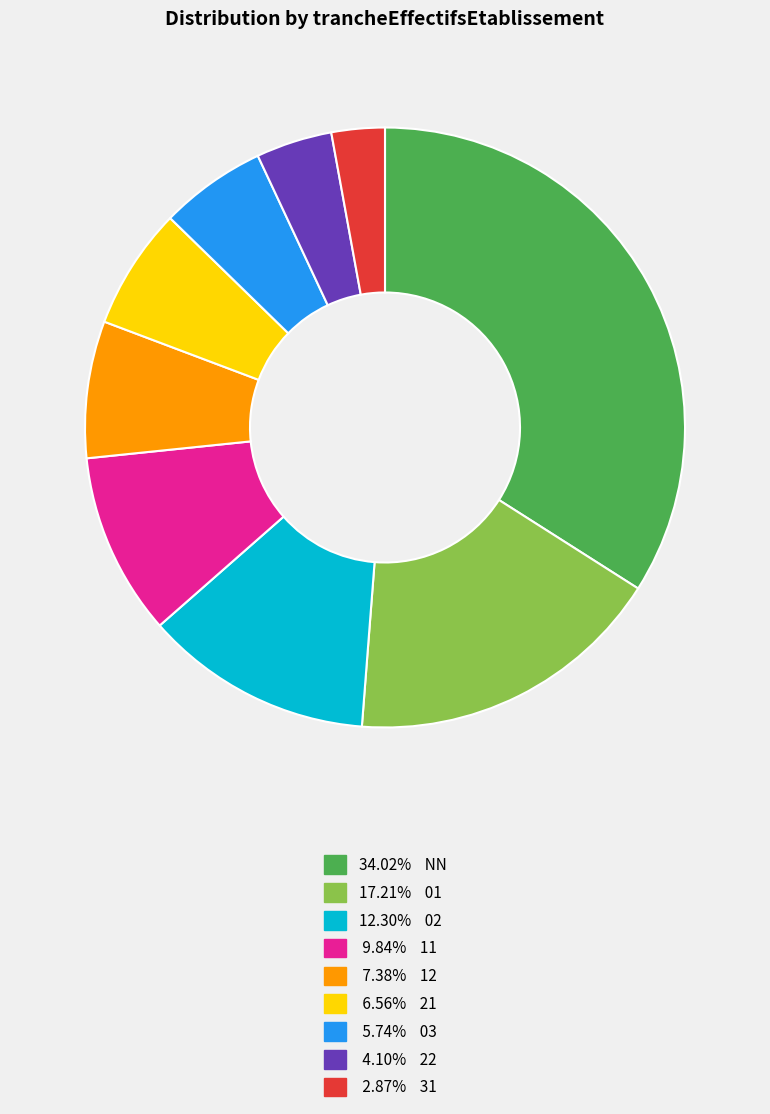

Is there a majority slice in this chart?

No